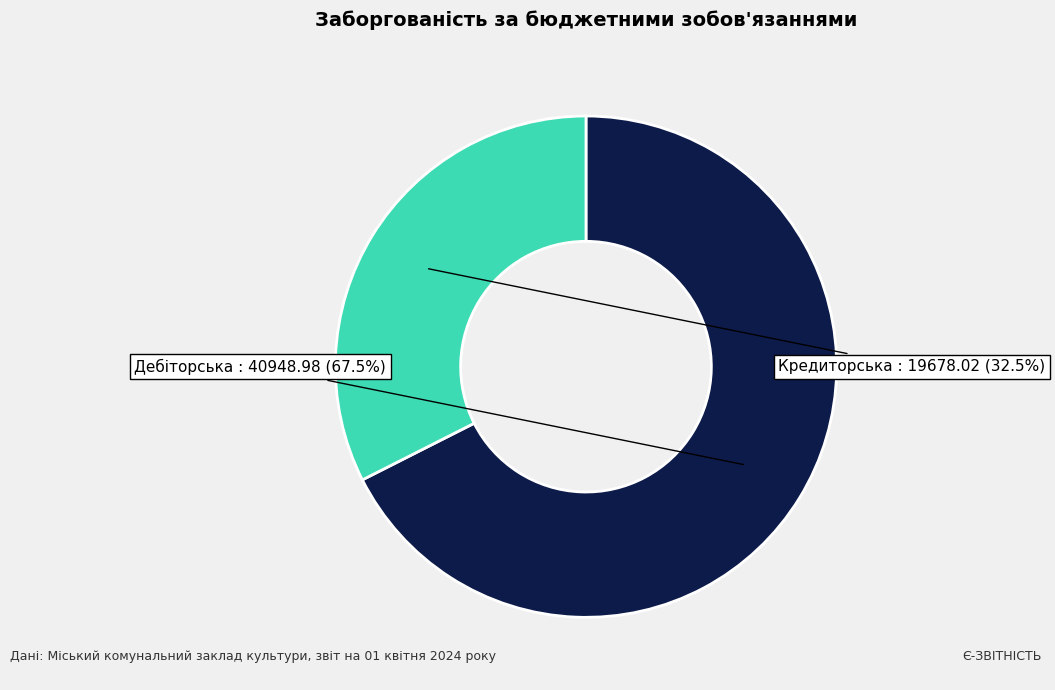

How many slices are in this pie chart?

2